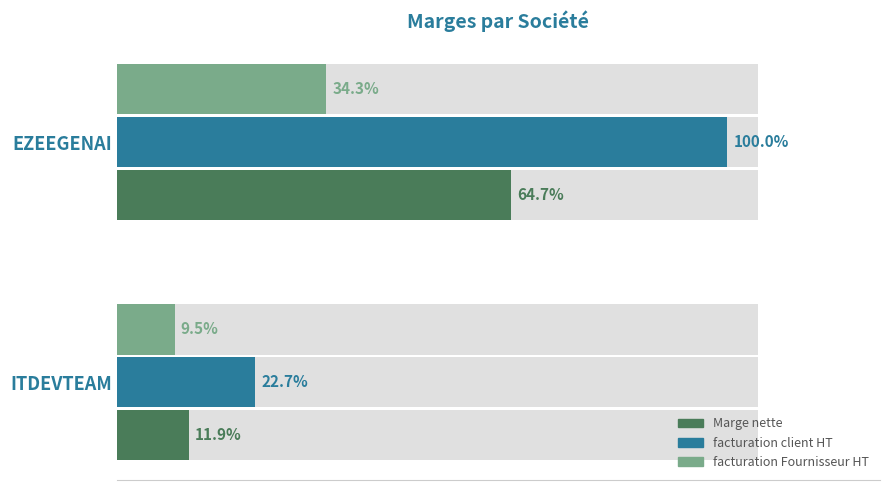

At EZEEGENAI, list the series in order from largest to smallest.

facturation client HT, Marge nette, facturation Fournisseur HT